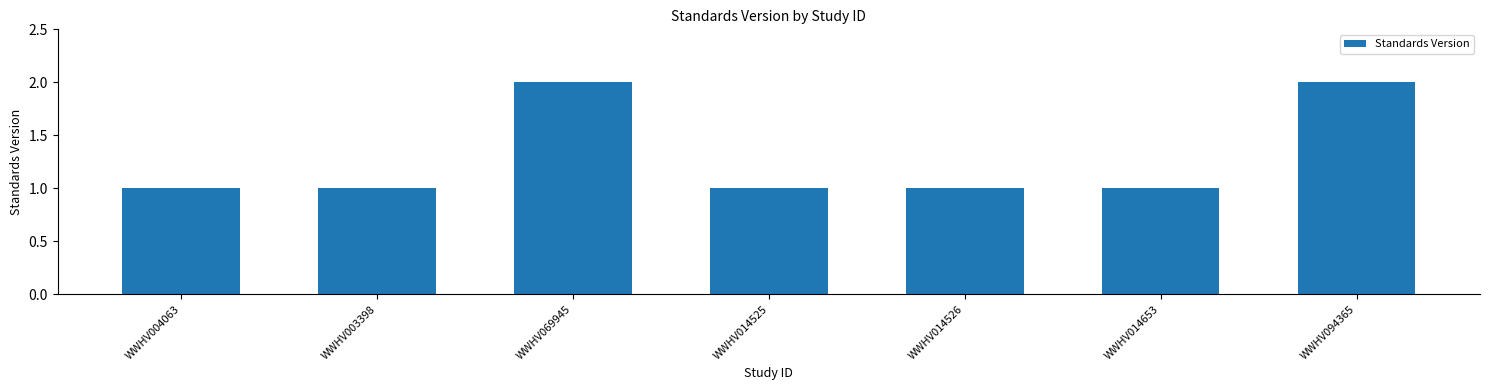

Are the bars grouped side by side (vs. stacked)?

No